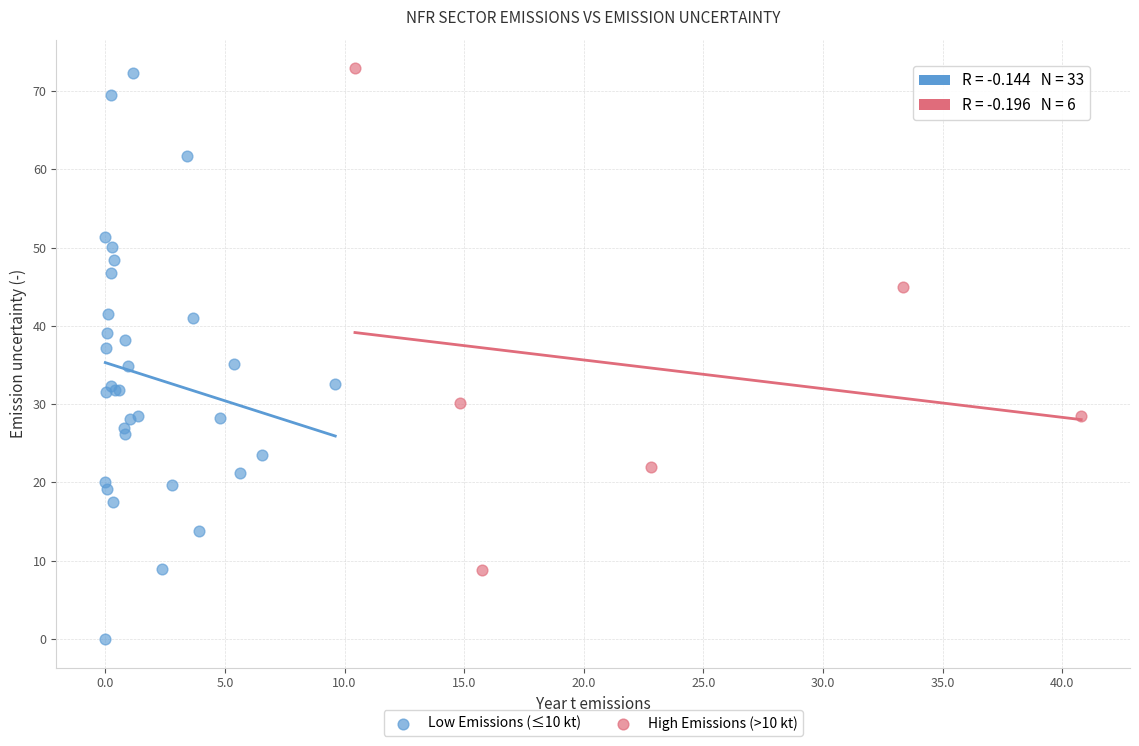

Which series contains the lowest Y value?

Low Emissions (≤10 kt)